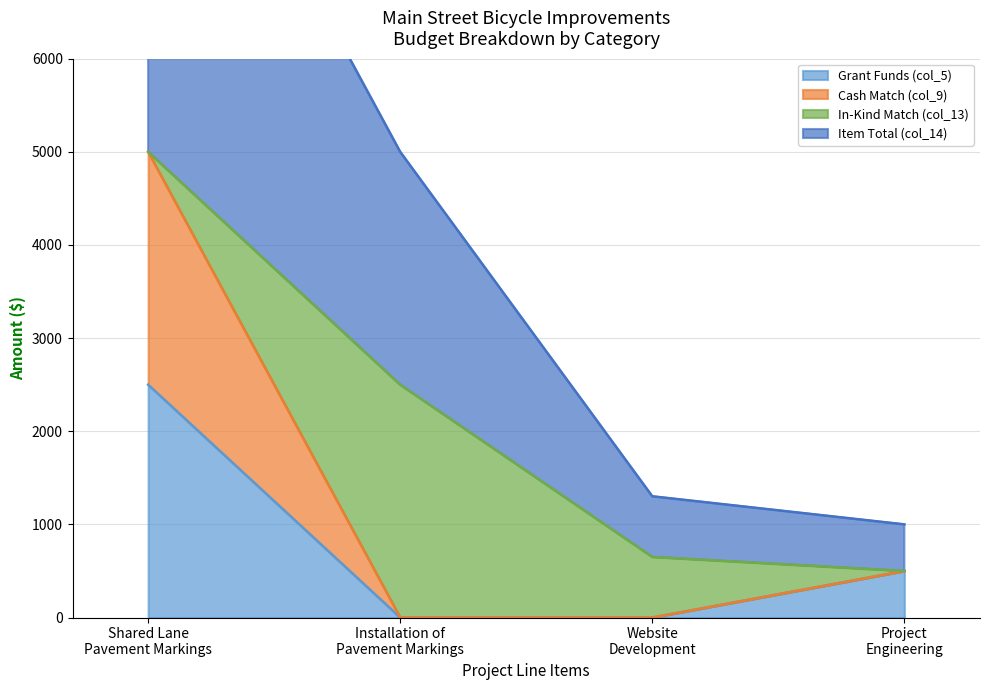

At which label does Cash Match (col_9) first exceed 500?

Shared Lane
Pavement Markings